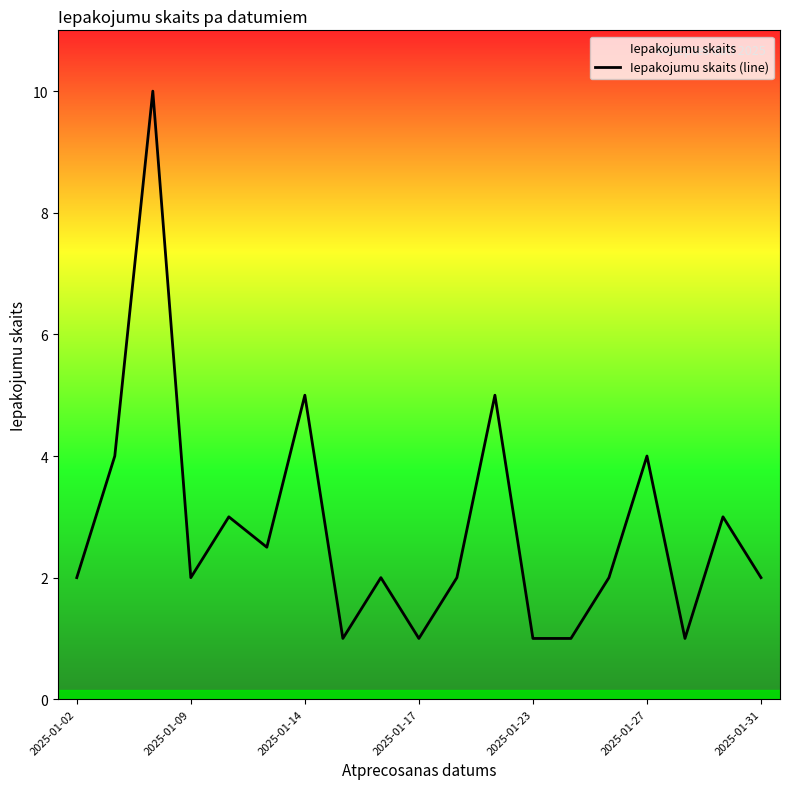

What is the maximum value shown in the chart?

10.0